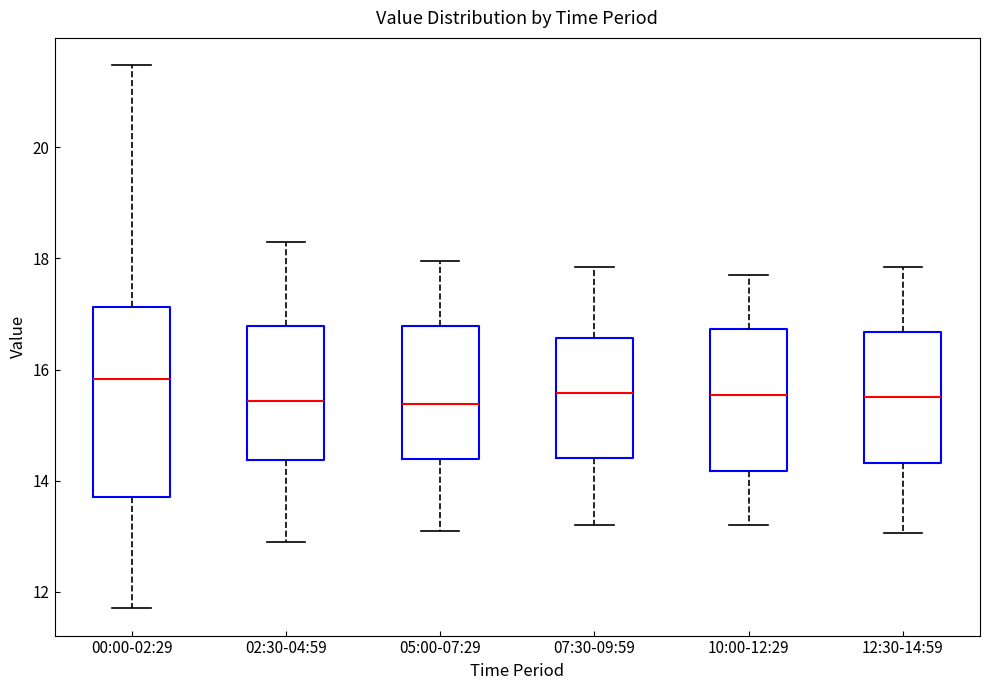

Reading left to right, read every box against the y-axis: the position of its median line, the range the box covers, and the ends of its whiskers. The values are not printed on the chart, so give them approximately, as read against the axis.

00:00-02:29: median 15.8, box 13.6 to 17.2, whiskers 11.8 to 21.4
02:30-04:59: median 15.4, box 14.4 to 16.8, whiskers 13.0 to 18.4
05:00-07:29: median 15.4, box 14.4 to 16.8, whiskers 13.2 to 18.0
07:30-09:59: median 15.6, box 14.4 to 16.6, whiskers 13.2 to 17.8
10:00-12:29: median 15.6, box 14.2 to 16.8, whiskers 13.2 to 17.8
12:30-14:59: median 15.6, box 14.4 to 16.6, whiskers 13.0 to 17.8